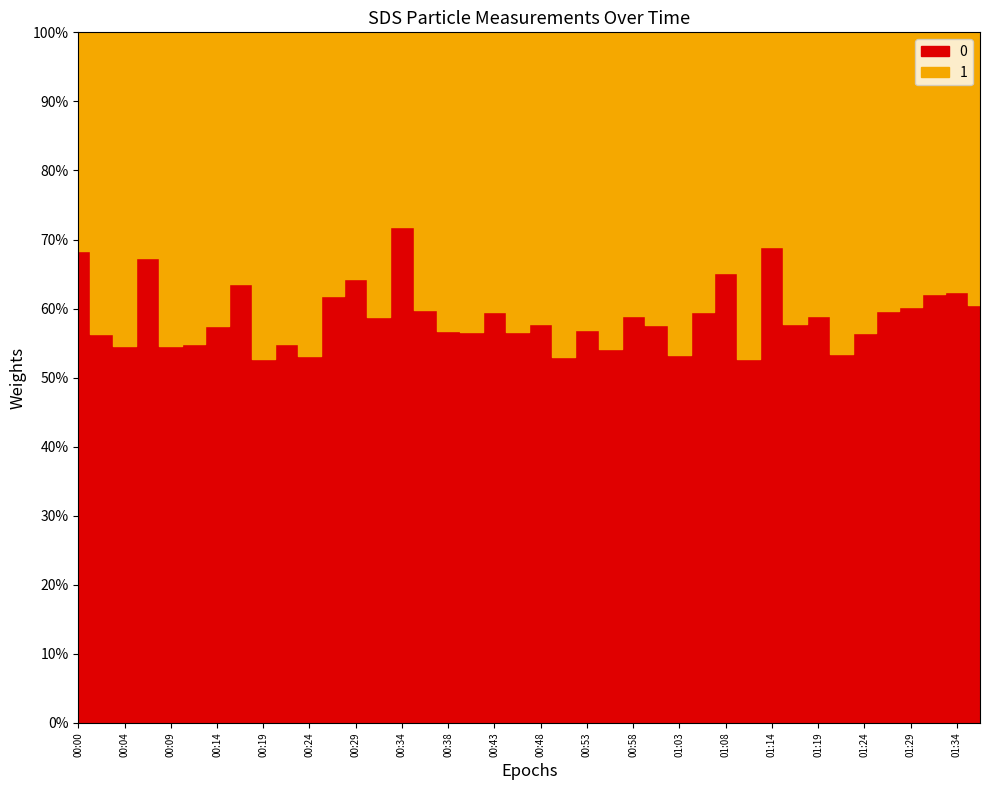

How many interior local peaks does the SDS_P2 series have?

13